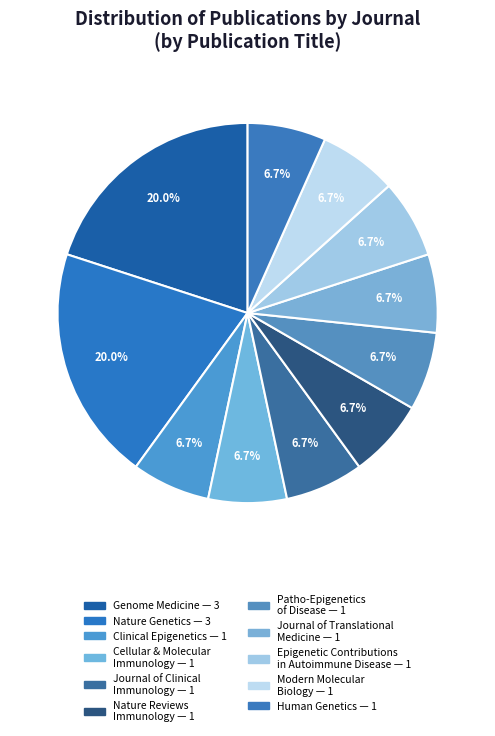

How many segments does this pie chart have?

11